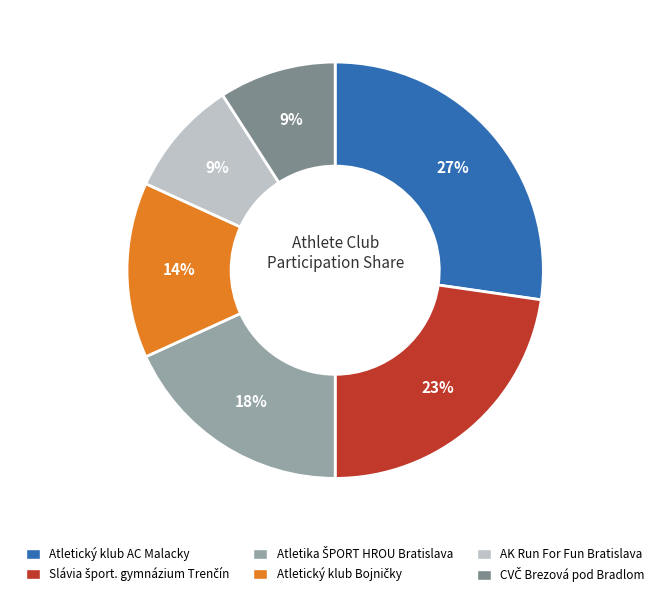

How many slices are in this pie chart?

6